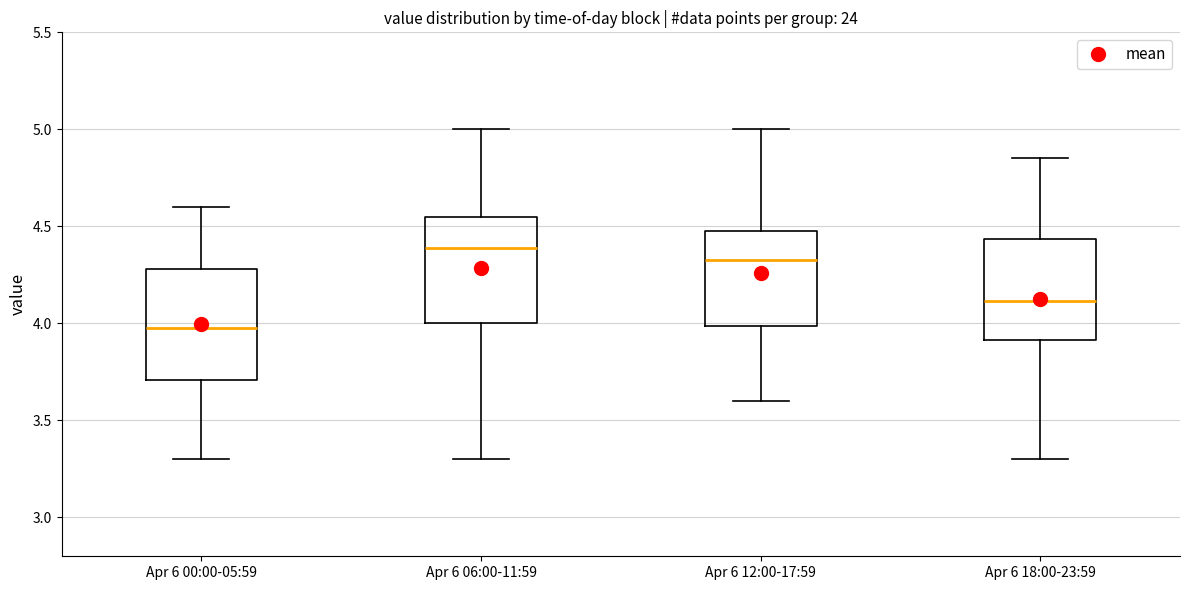

Reading left to right, transcribe this box plot: for each box, give where its median line is, the range the box spans, and where its two whiskers end, as read against the y-axis. The values are not printed on the chart, so give them approximately, as read against the axis.

Apr 6 00:00-05:59: median 4.00, box 3.70 to 4.30, whiskers 3.30 to 4.60
Apr 6 06:00-11:59: median 4.40, box 4.00 to 4.55, whiskers 3.30 to 5.00
Apr 6 12:00-17:59: median 4.35, box 4.00 to 4.50, whiskers 3.60 to 5.00
Apr 6 18:00-23:59: median 4.10, box 3.90 to 4.45, whiskers 3.30 to 4.85